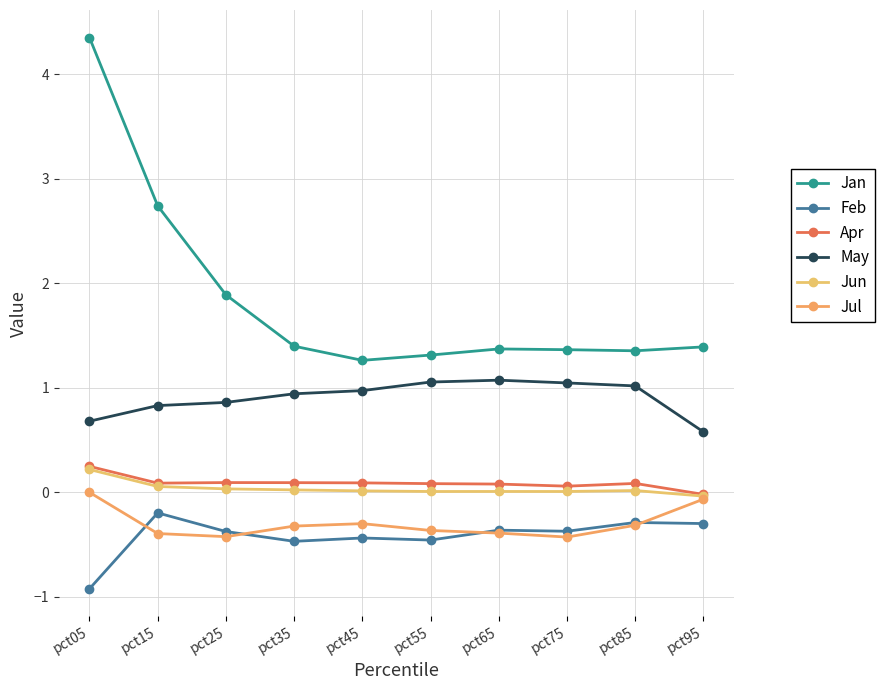

At which label does Apr first exceed 0?

pct05